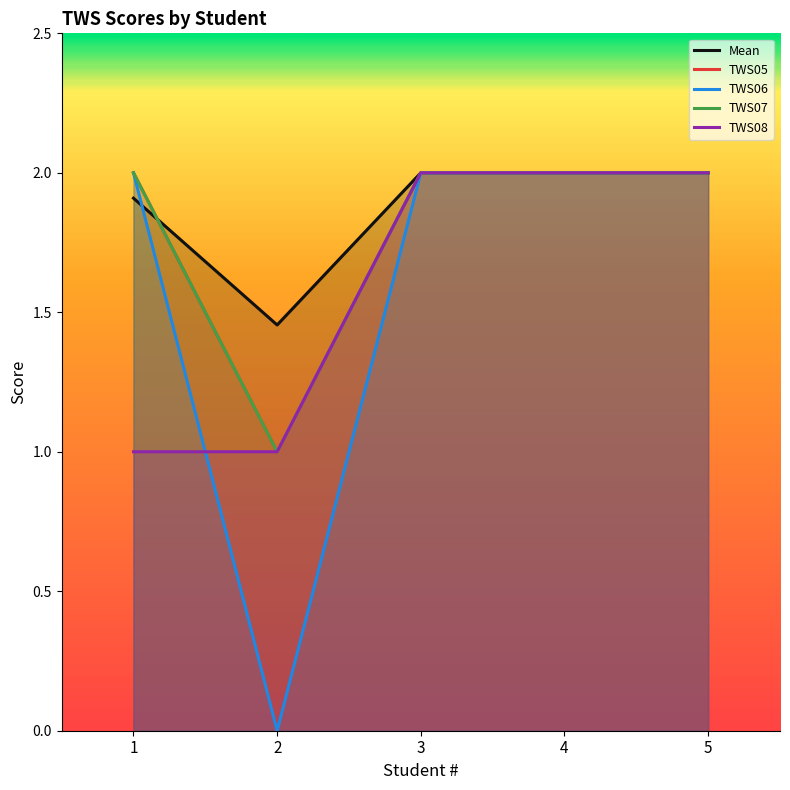

At which label is Mean closest to 1?

2